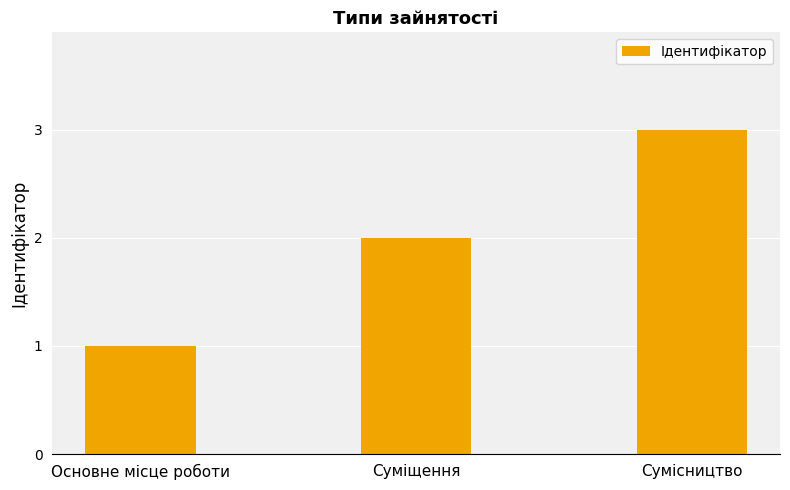

Rank the categories by value from highest to lowest.

Сумісництво, Суміщення, Основне місце роботи